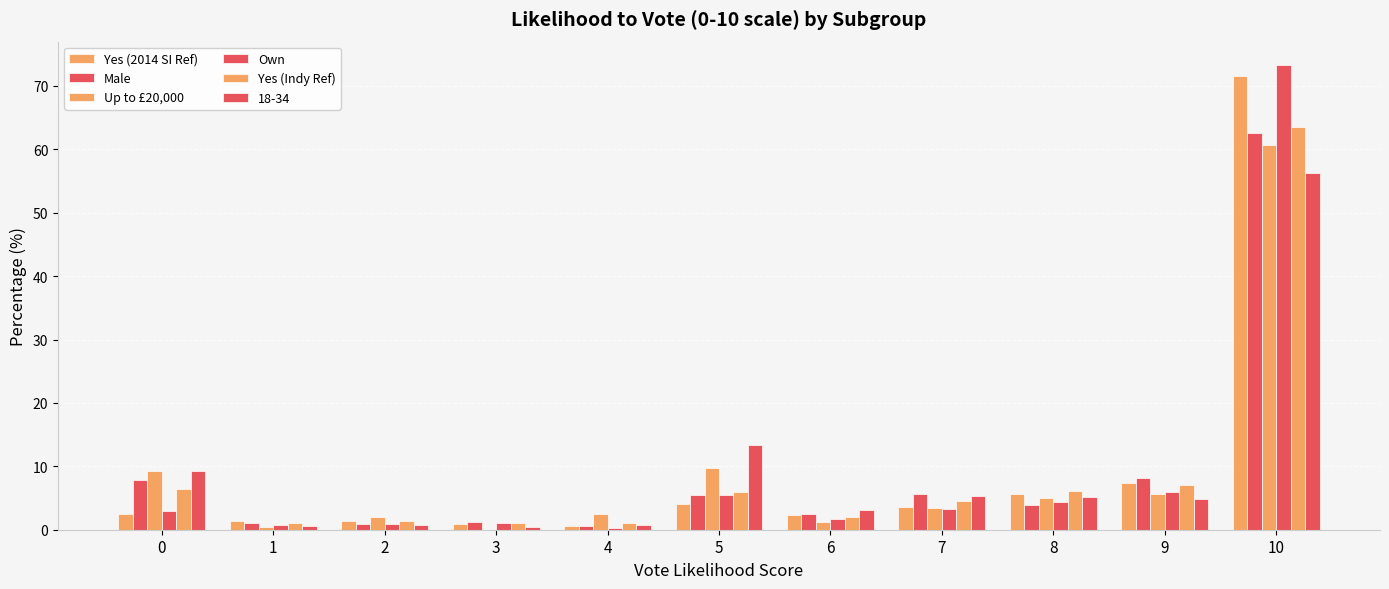

Are the bars horizontal?

No